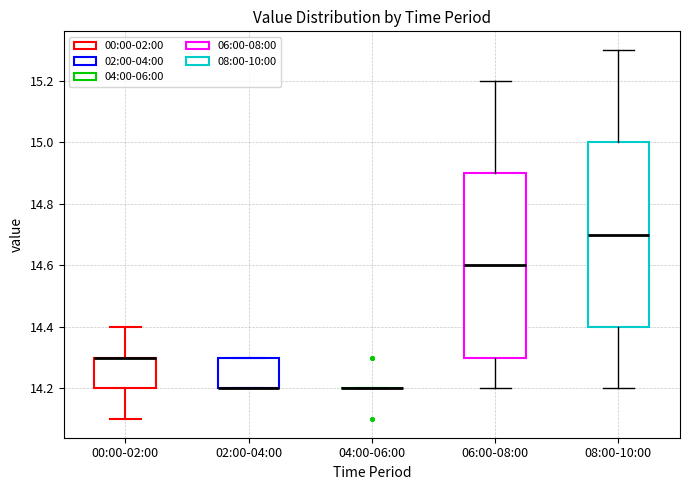

Reading left to right, read every box against the y-axis: the position of its median line, the range the box covers, and the ends of its whiskers. The values are not printed on the chart, so give them approximately, as read against the axis.

00:00-02:00: median 14.3 (drawn on the box's upper edge), box 14.2 to 14.3, whiskers 14.1 to 14.4
02:00-04:00: median 14.2 (drawn on the box's lower edge), box 14.2 to 14.3, whiskers 14.2 to 14.3
04:00-06:00: box collapsed to a line at 14.2, whiskers 14.2 to 14.2
06:00-08:00: median 14.6, box 14.3 to 14.9, whiskers 14.2 to 15.2
08:00-10:00: median 14.7, box 14.4 to 15.0, whiskers 14.2 to 15.3